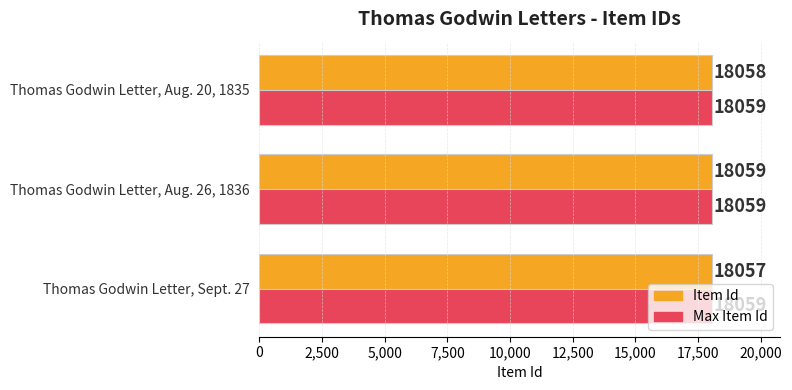

Between Thomas Godwin Letter, Sept. 27 and Thomas Godwin Letter, Aug. 26, 1836, which series saw the biggest shift?

Item Id